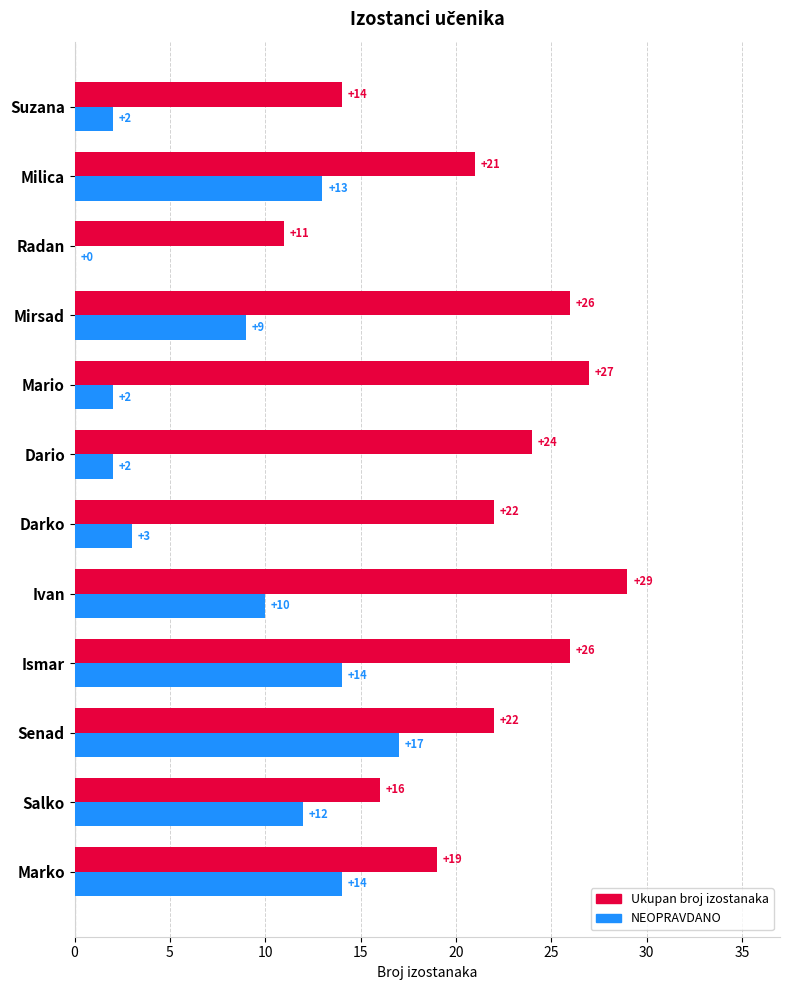

Is it true that NEOPRAVDANO equals 19 at Ismar?

False